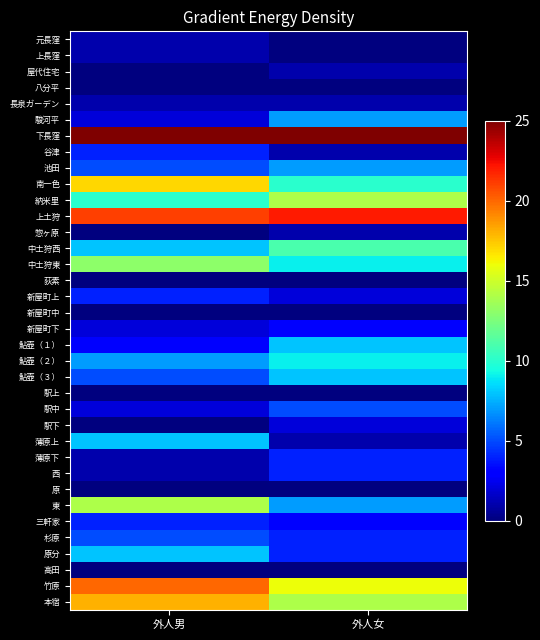

How many series are shown in this chart?

36